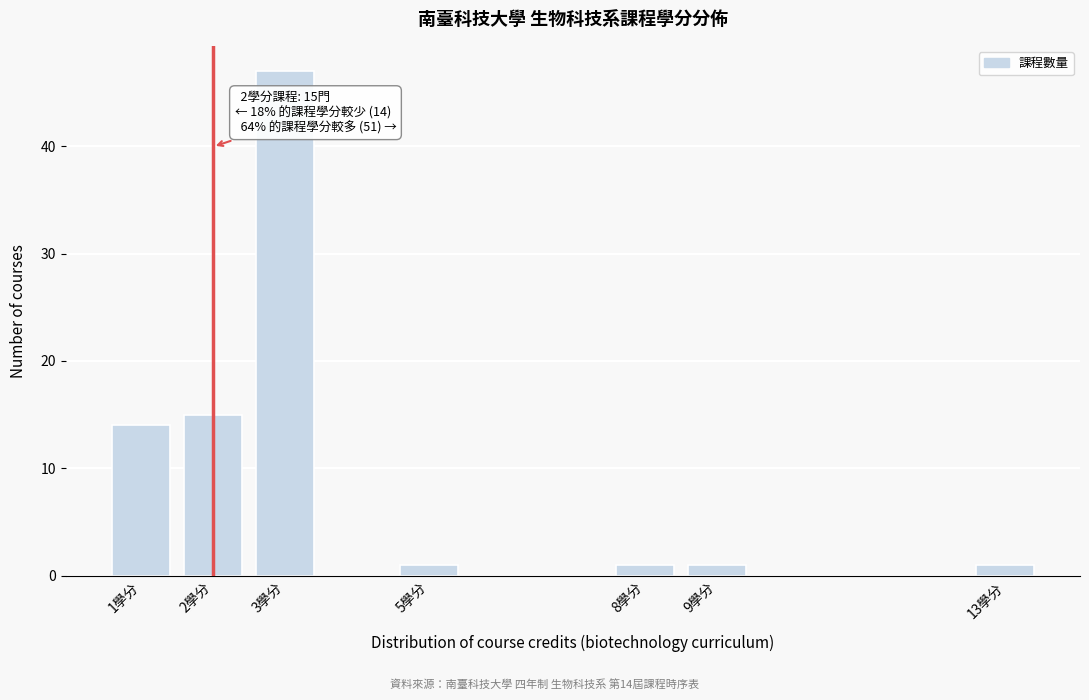

Reading left to right, extract all data points from this chart.

1學分=14	2學分=15	3學分=47	5學分=1	8學分=1	9學分=1	13學分=1